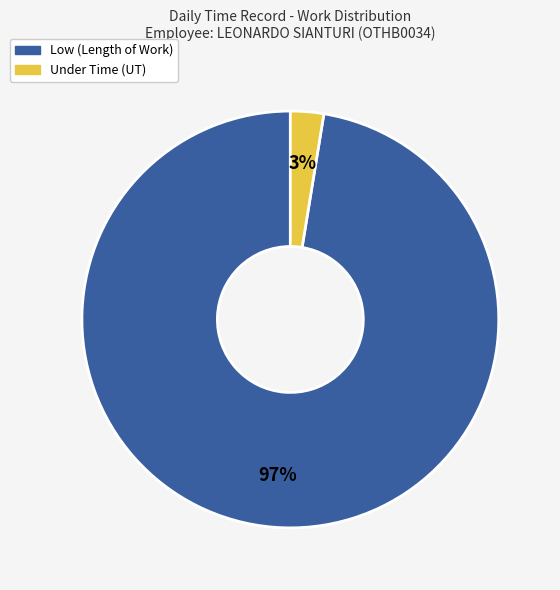

To the nearest percent, what is the average slice percentage?

50%